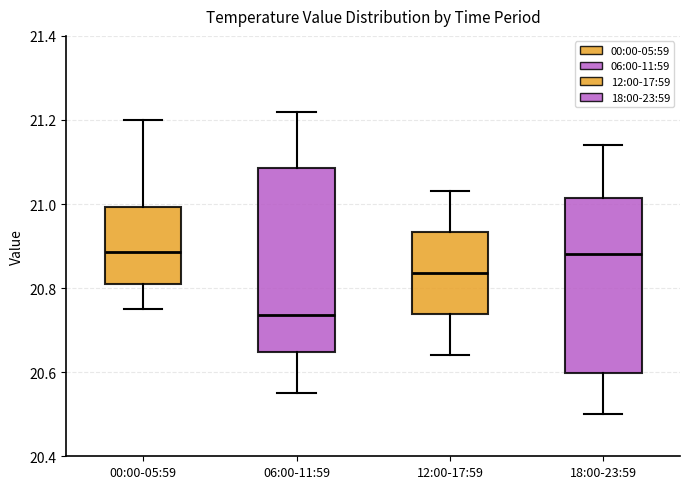

Where does the upper whisker of the box for 06:00-11:59 end on the y-axis? The values are not printed on the chart, so give them approximately, as read against the axis.

21.22